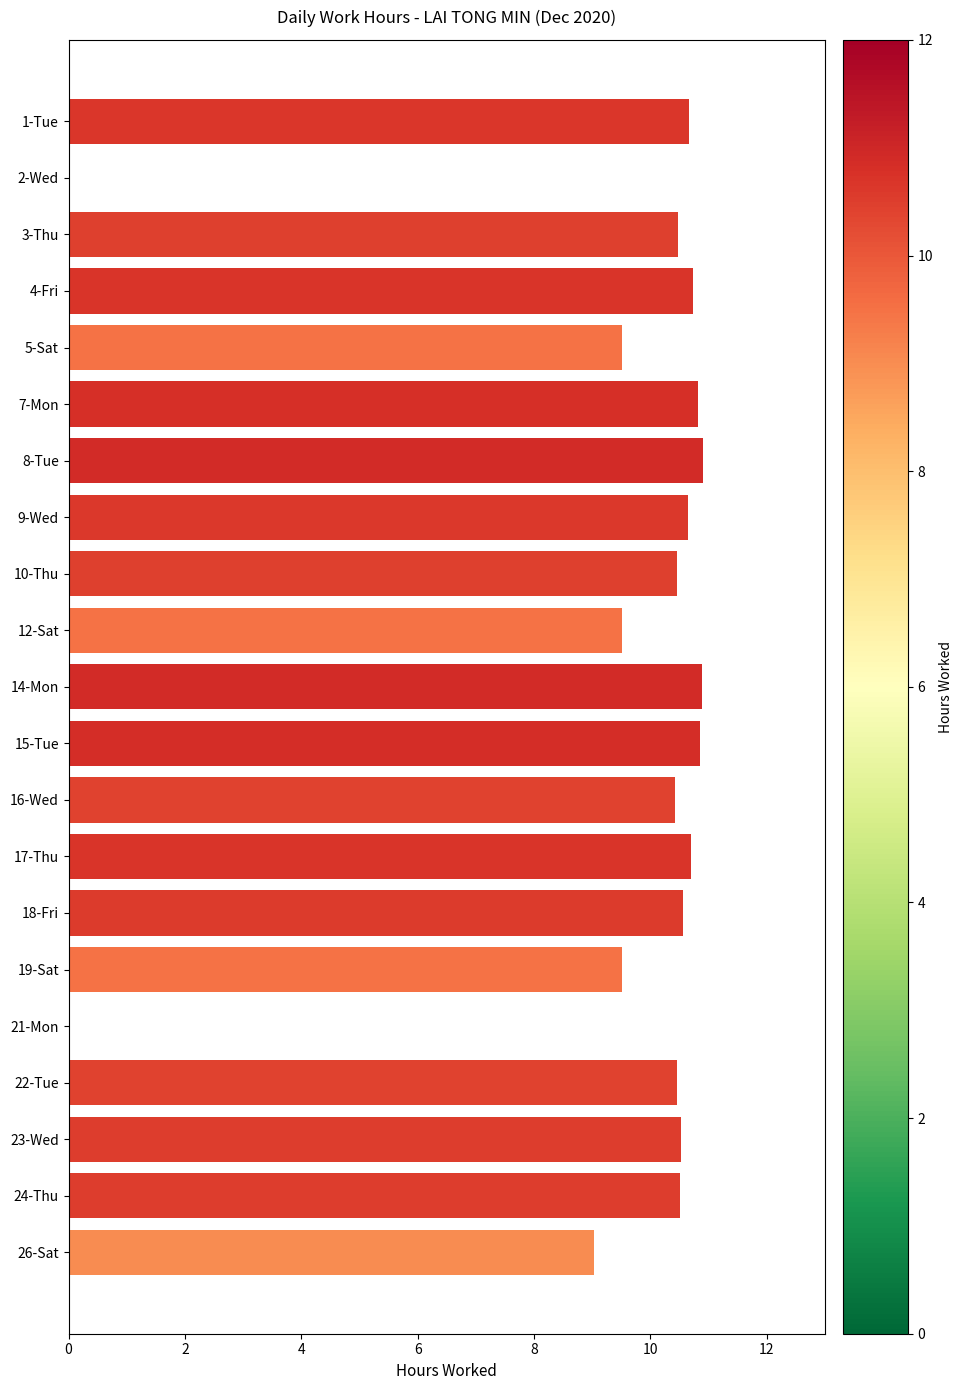

What is the sum of the values at 4-Fri and 24-Thu?

21.2